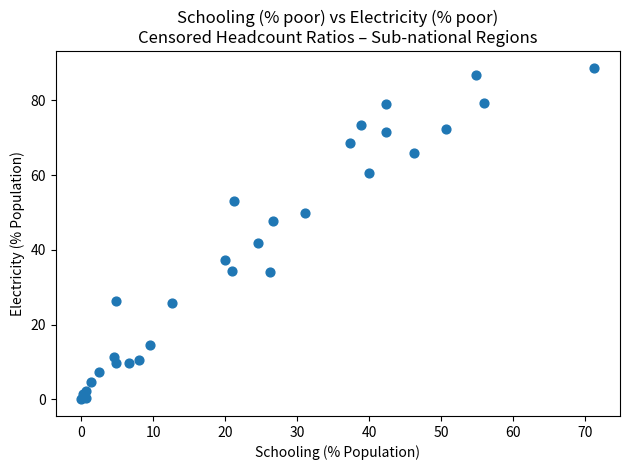

What Y value in the scatter plot is closest to 44?

41.9